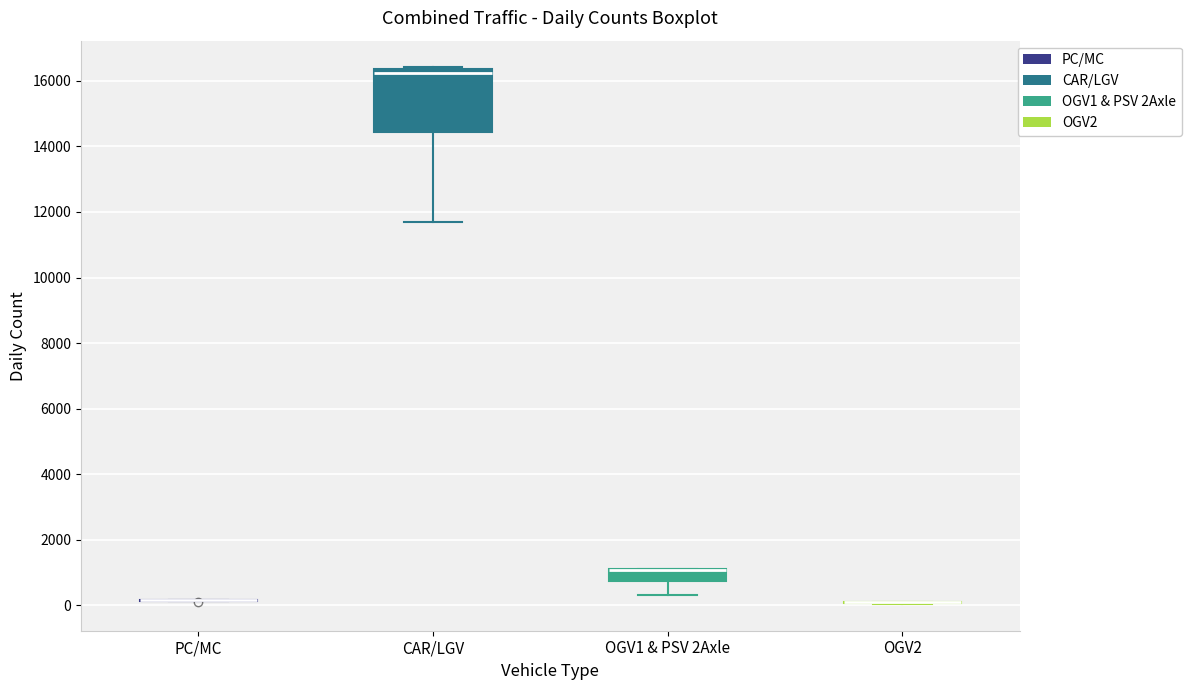

Reading left to right, read every box against the y-axis: the position of its median line, the range the box covers, and the ends of its whiskers. The values are not printed on the chart, so give them approximately, as read against the axis.

PC/MC: box collapsed to a line at 200, whiskers 200 to 200
CAR/LGV: median 16200, box 14400 to 16400, whiskers 11600 to 16400
OGV1 & PSV 2Axle: median 1000 (drawn on the box's upper edge), box 800 to 1000, whiskers 400 to 1200
OGV2: box collapsed to a line at 200, whiskers 0 to 200